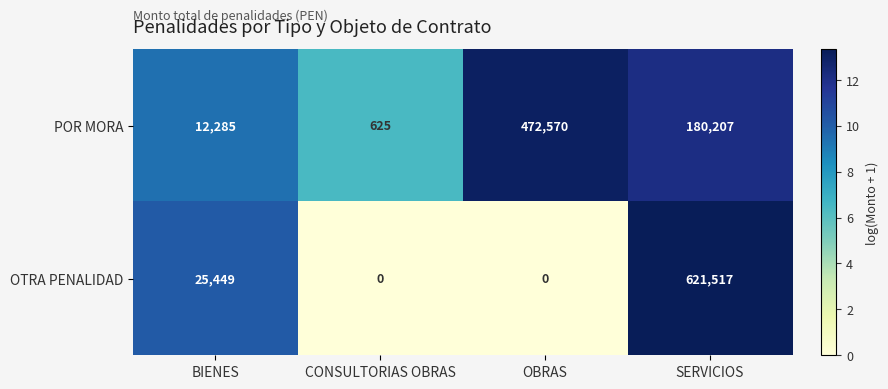

At which category is the sum across all series the highest?

SERVICIOS